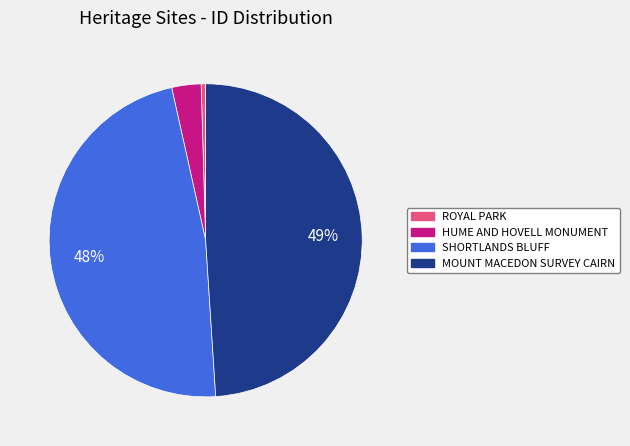

Do HUME AND HOVELL MONUMENT and MOUNT MACEDON SURVEY CAIRN together represent more than half of the pie?

Yes